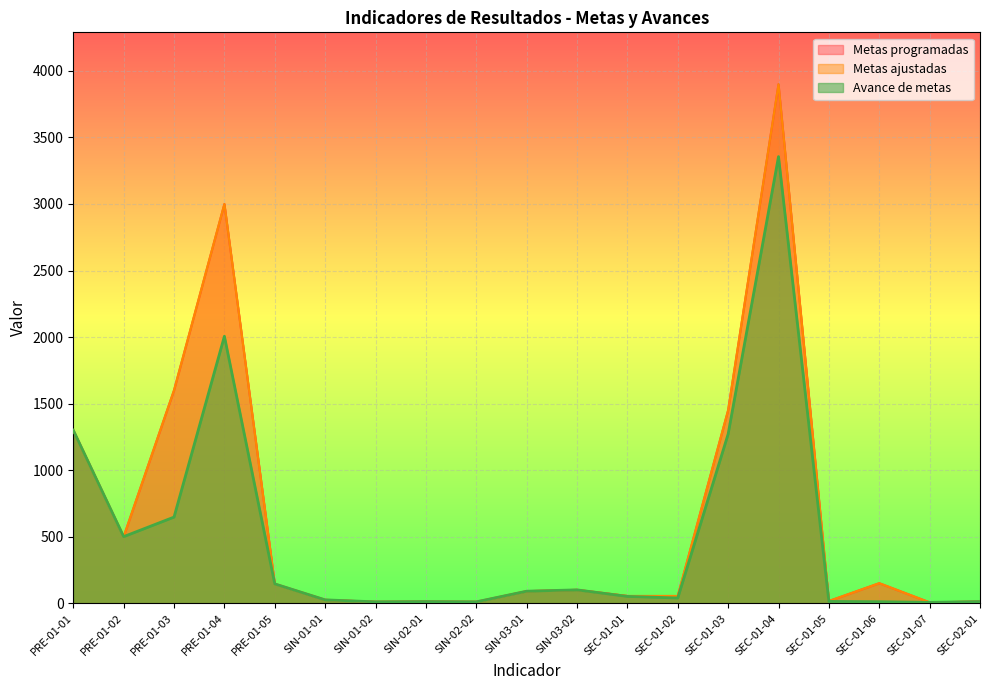

Between SIN-02-01 and SIN-03-02, which is larger?

SIN-03-02